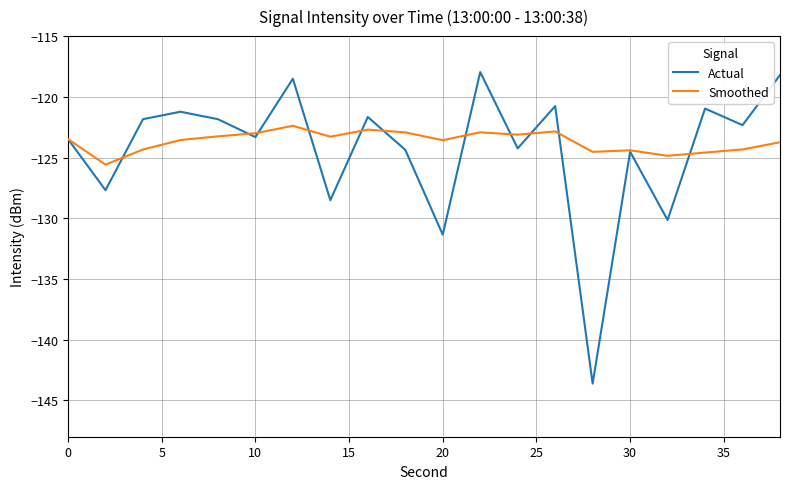

What is the greatest value displayed?

-118.0